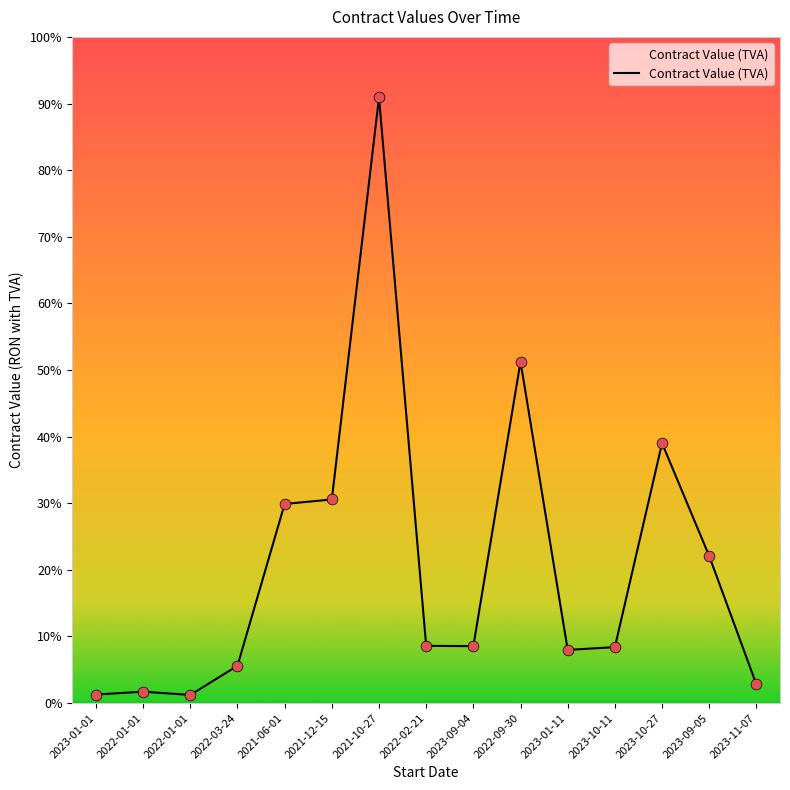

What is the ratio of the value at 2023-10-11 to the value at 2023-09-05?

0.4